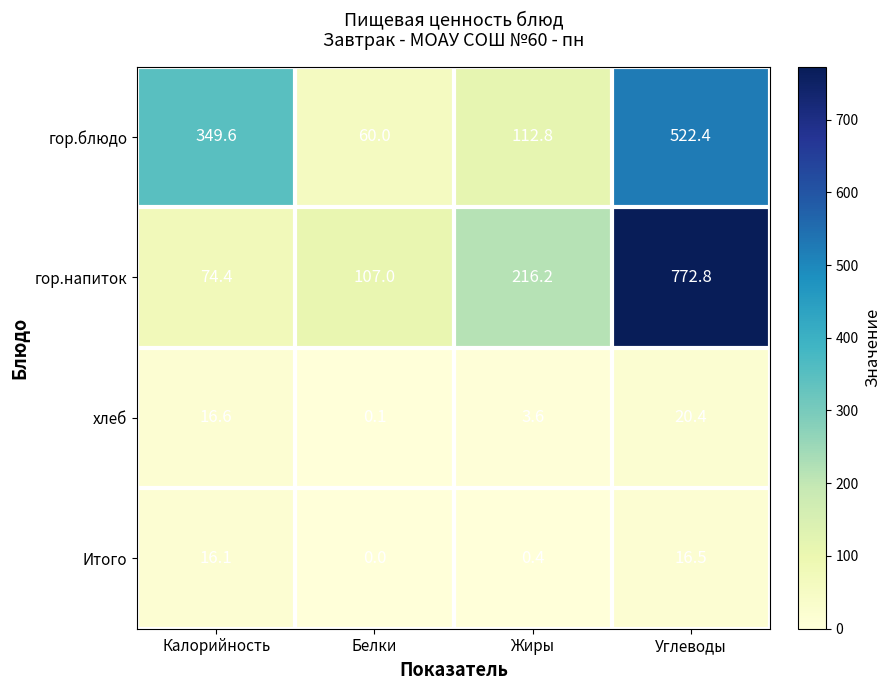

Where does the гор.напиток series first go above 216?

Жиры